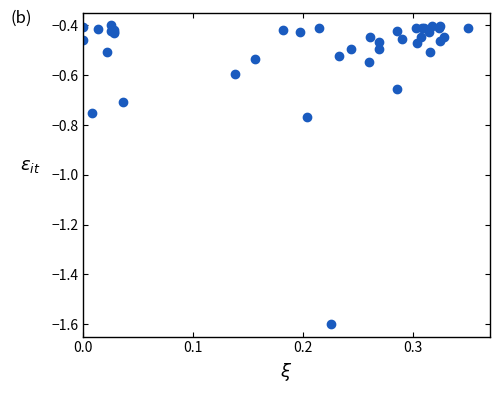

What is the sum of all values?

-20.2